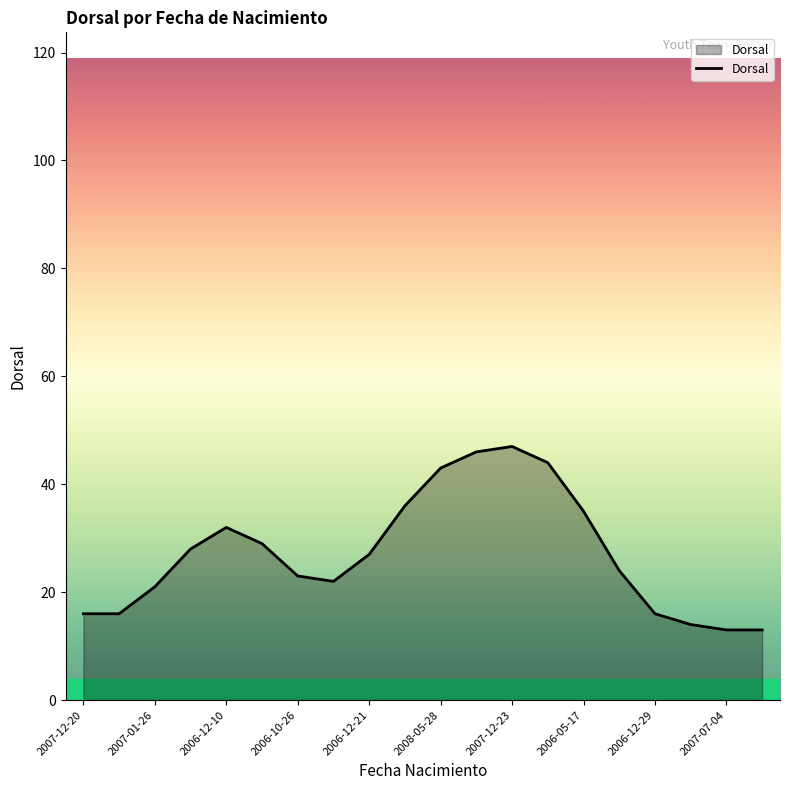

What is the minimum value shown in the chart?

13